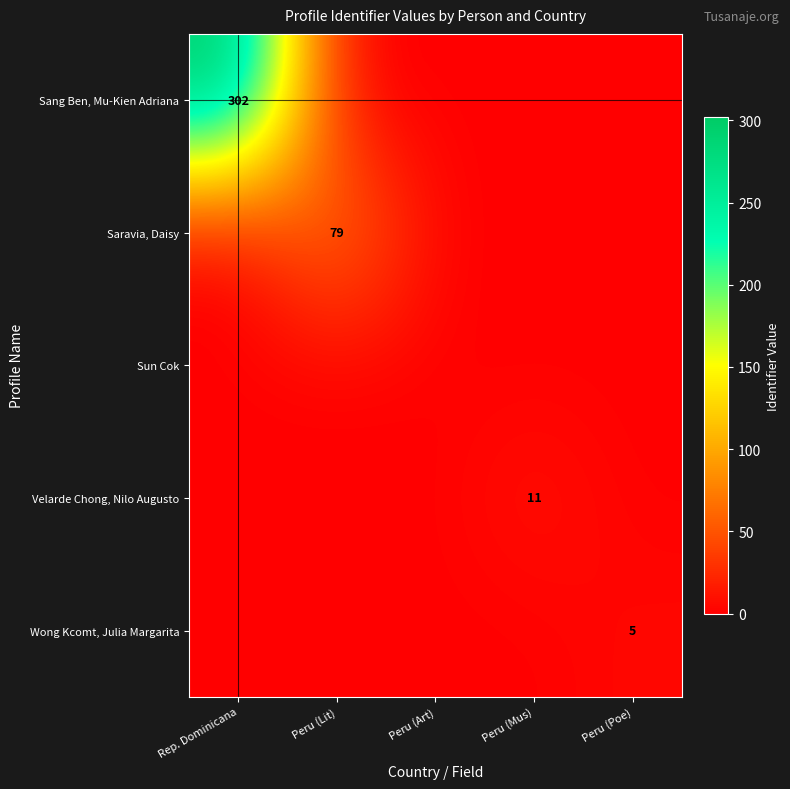

Is it true that Saravia, Daisy equals 49 at Peru (Lit)?

False